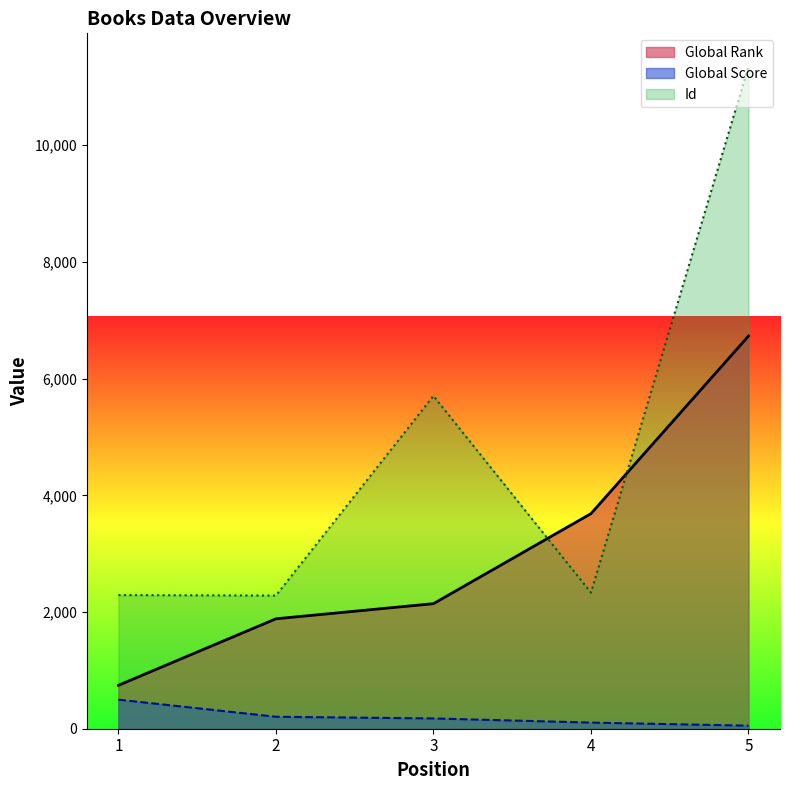

Does the chart have visible grid lines?

No